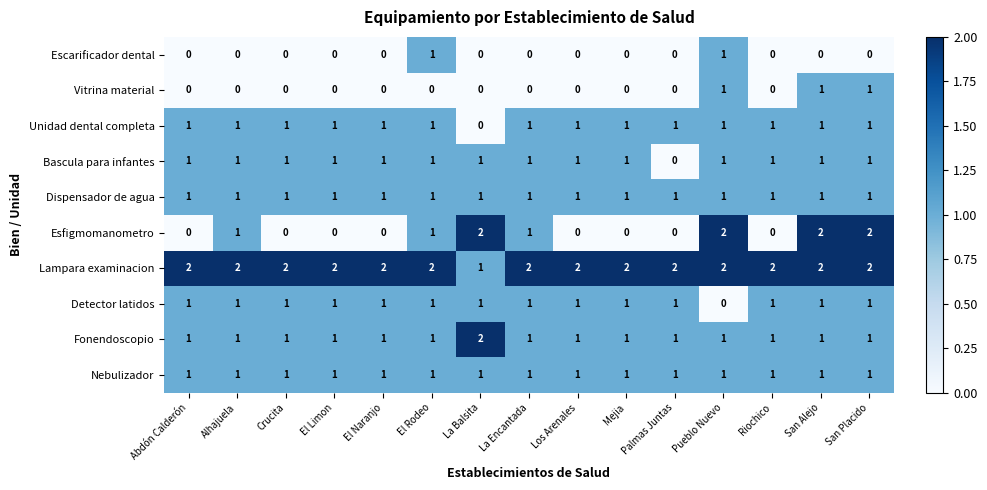

The value of Dispensador de agua at La Encantada is 2. True or false?

False